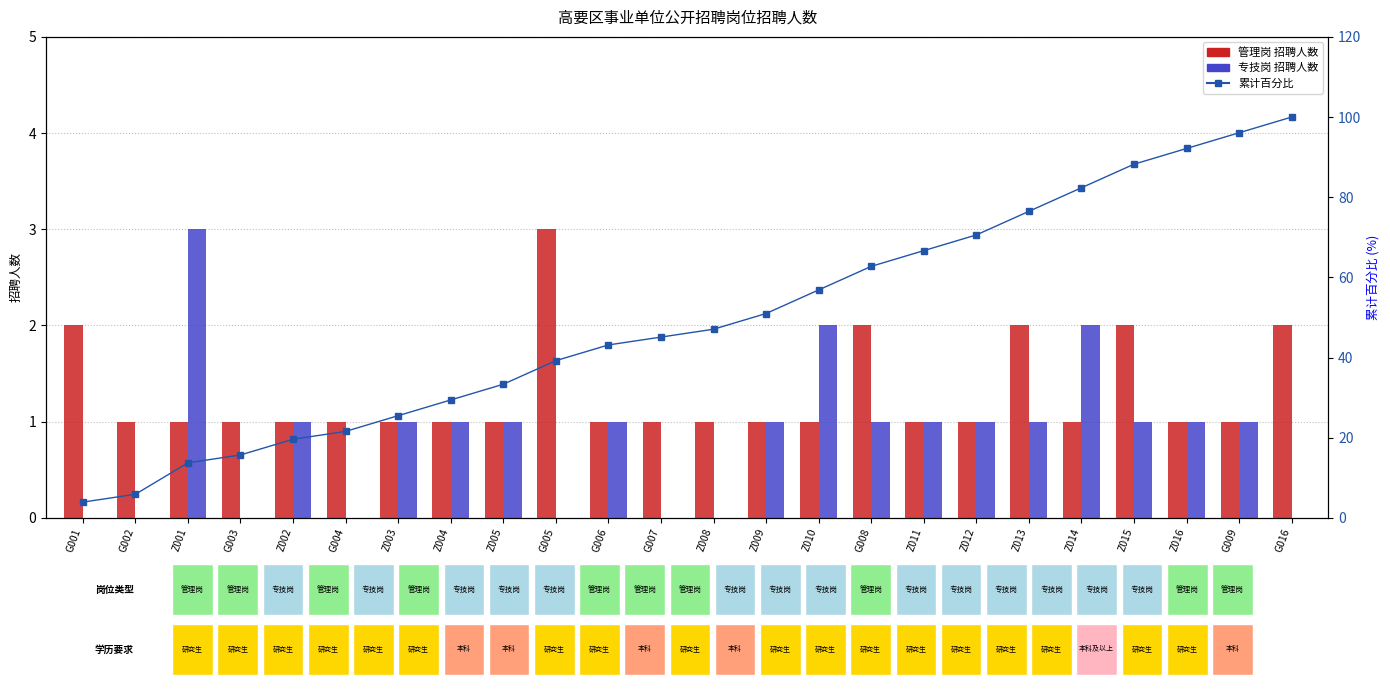

What is the average value of the 专技岗 series?

0.8